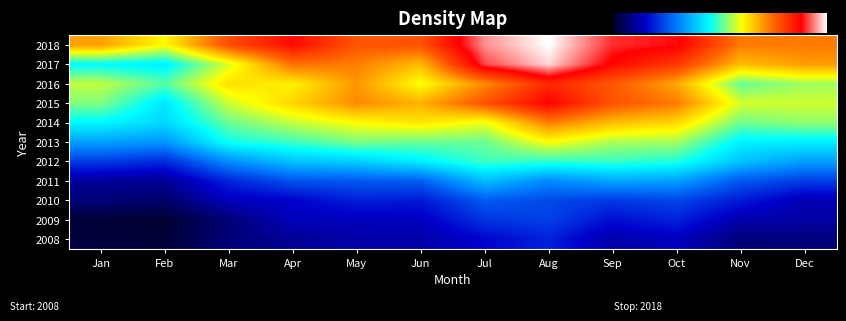

Which series has the largest total across all categories?

2018